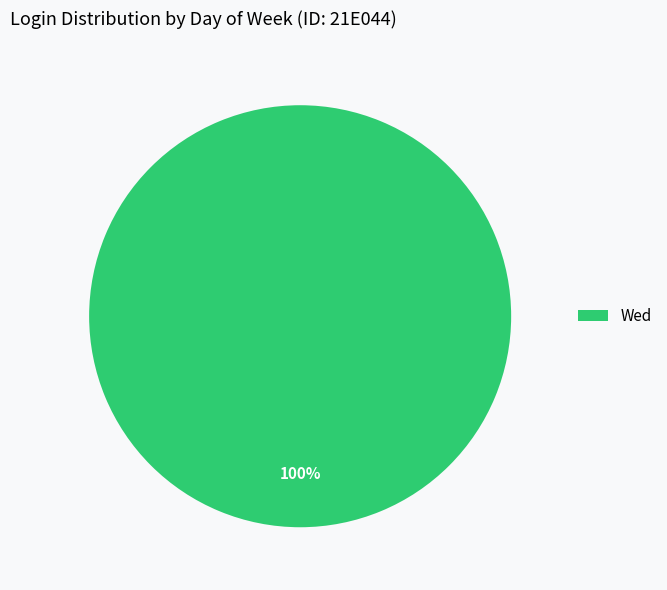

The Wed slice represents 86% of the pie. True or false?

False